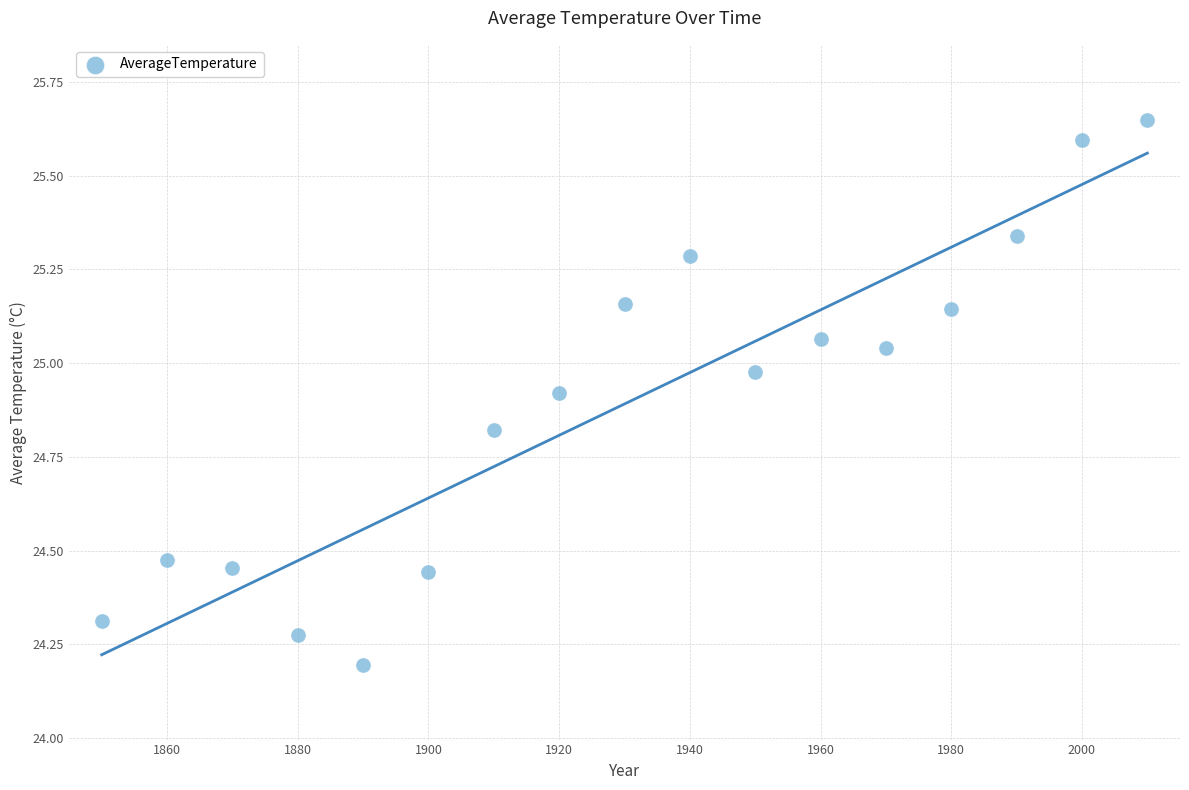

What is the range of Y values (max minus min)?

1.5